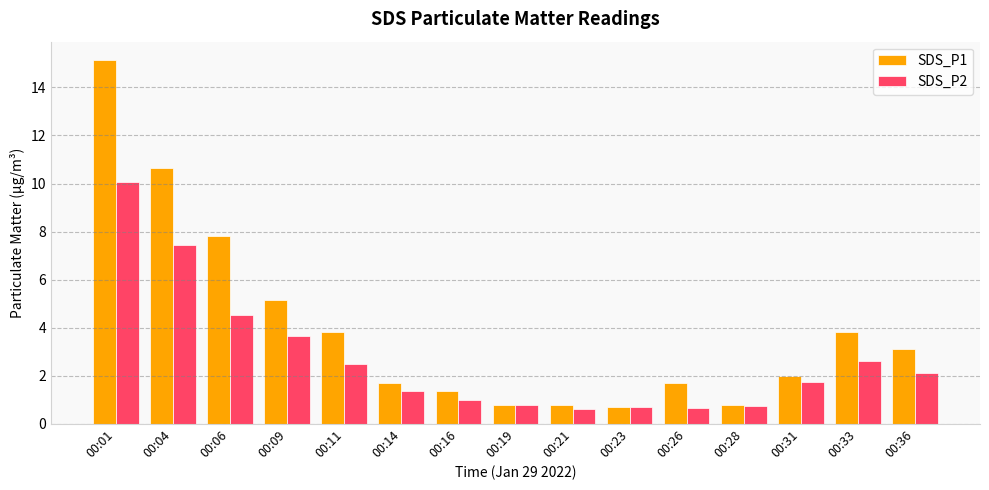

What is the value of the SDS_P2 bar at the 3rd from the left?

4.5